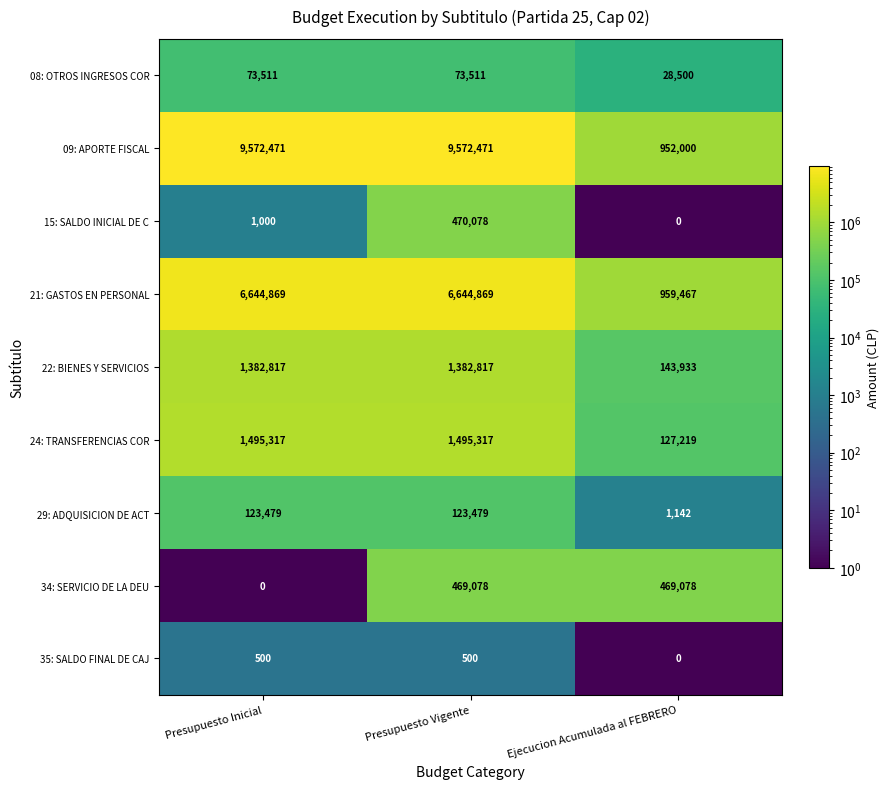

True or false: 35: SALDO FINAL DE CAJ has a value of 682 at Presupuesto Vigente.

False